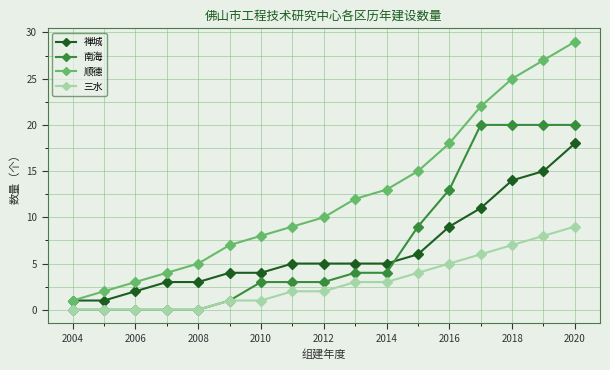

What is the average value of the 南海 series?

7